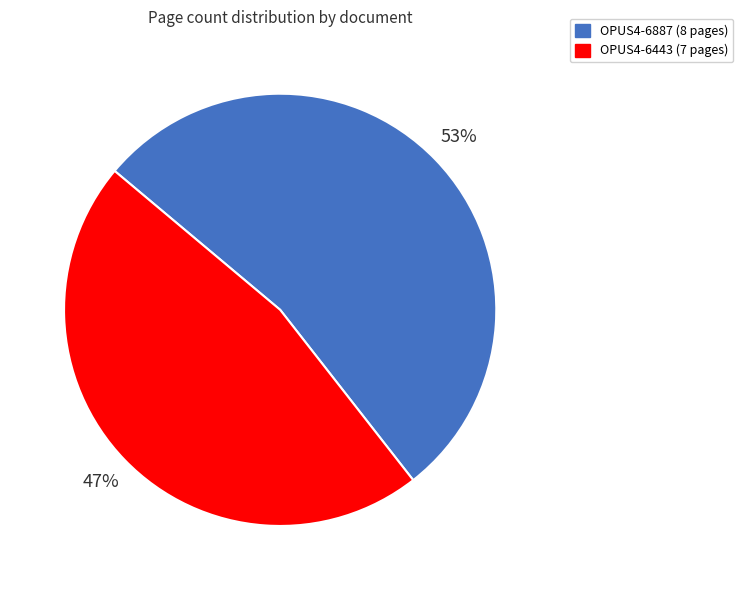

To the nearest percent, what is the average slice percentage?

50%